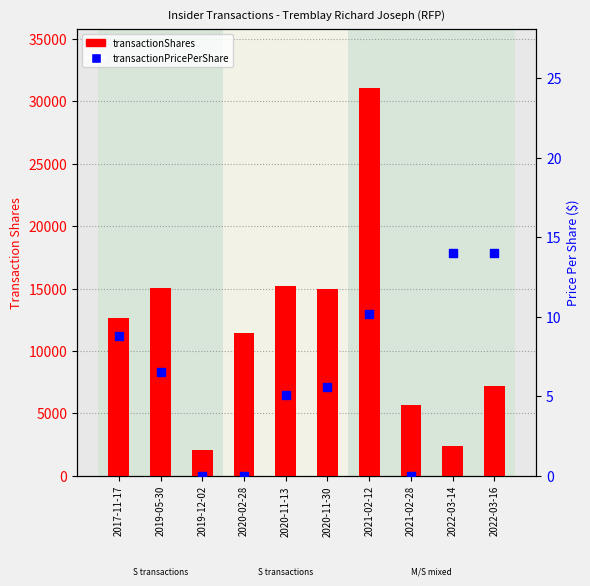

At which category is the sum across all series the highest?

2021-02-12